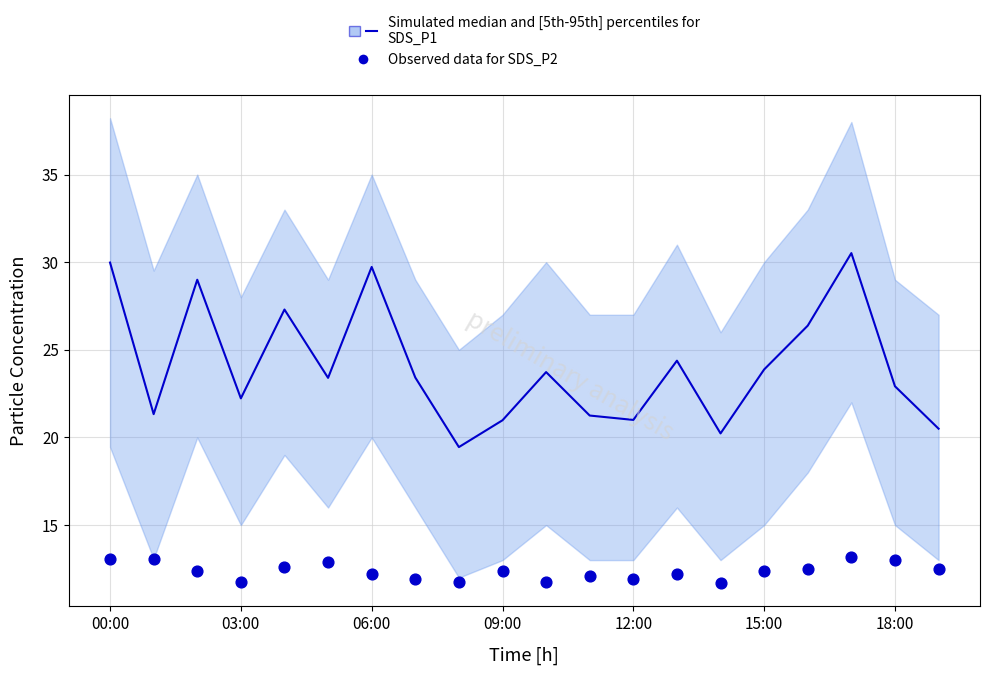

At how many categories does at least one series exceed 18?

20